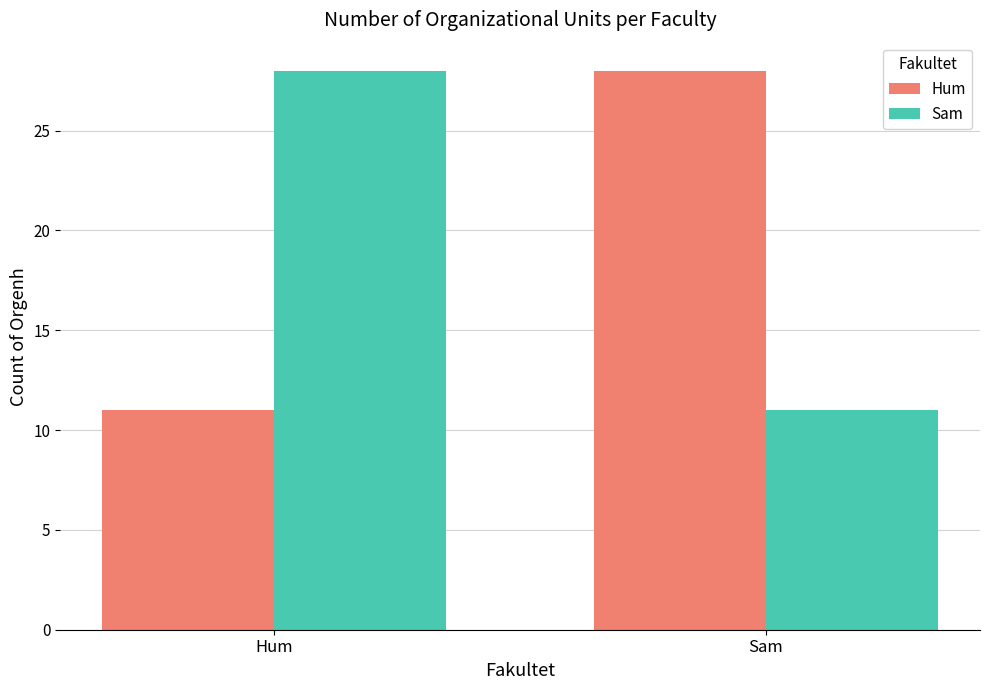

What is the sum of the Hum values at Hum and Sam?

39